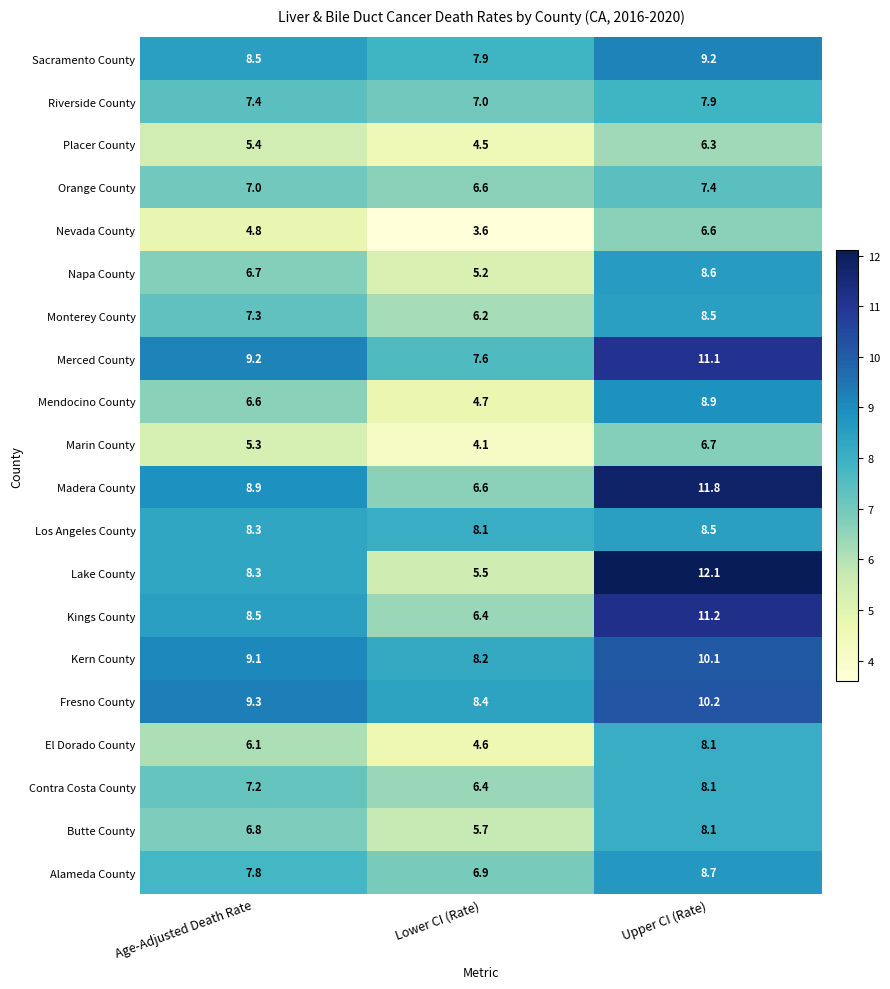

At how many categories does at least one series exceed 7?

3